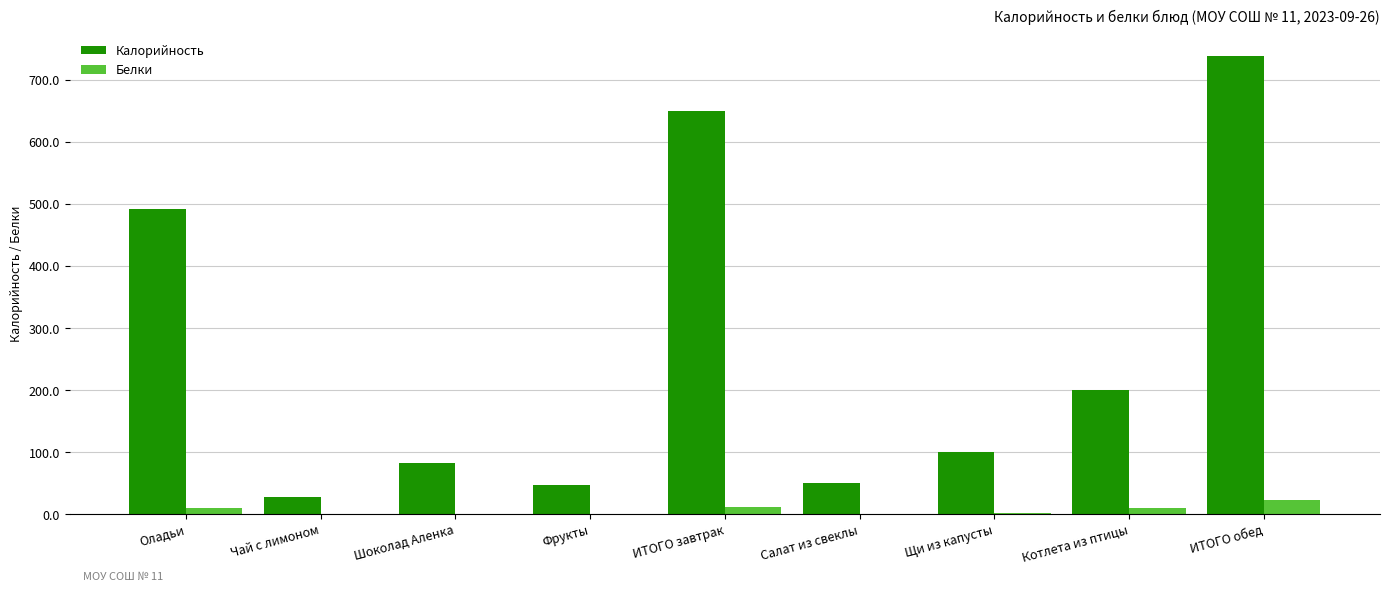

What are all the series names shown in the legend?

Калорийность, Белки